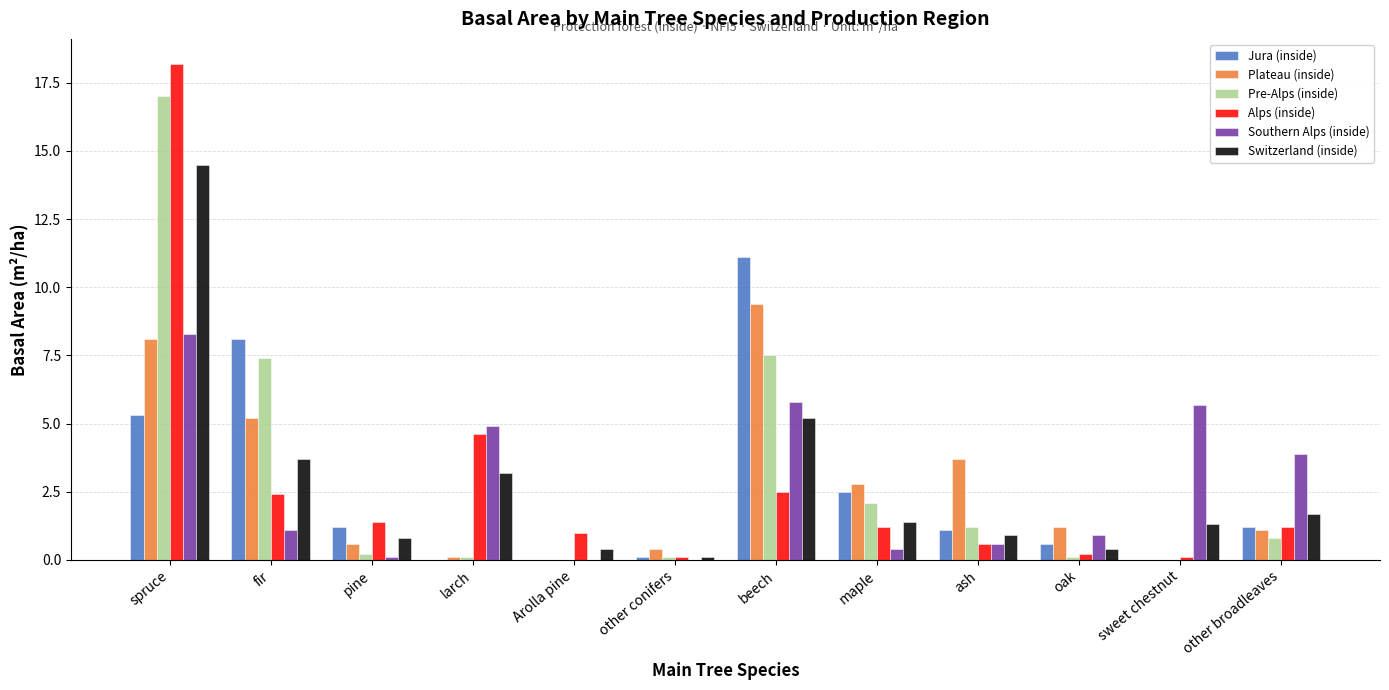

At which label is Switzerland (inside) closest to 7?

beech